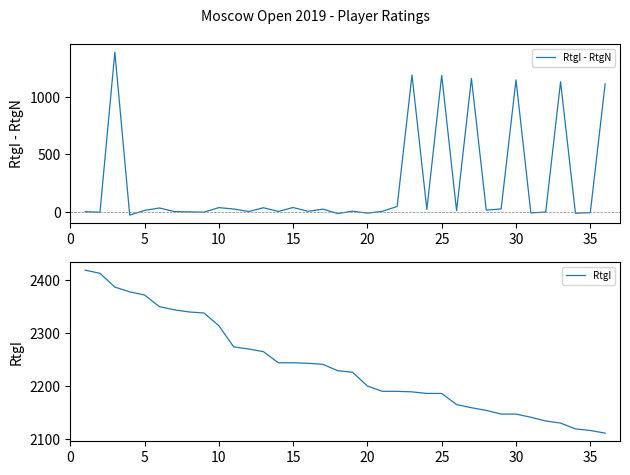

What is the value of the RtgI point at the 12th from the left?

2270